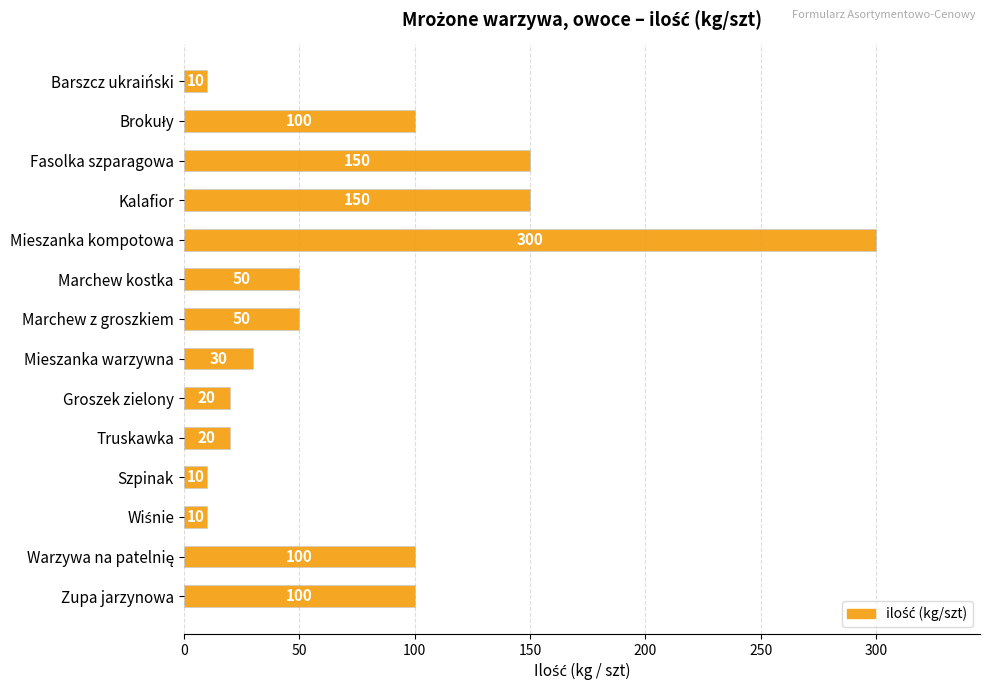

What is the difference between the maximum and minimum values?

290